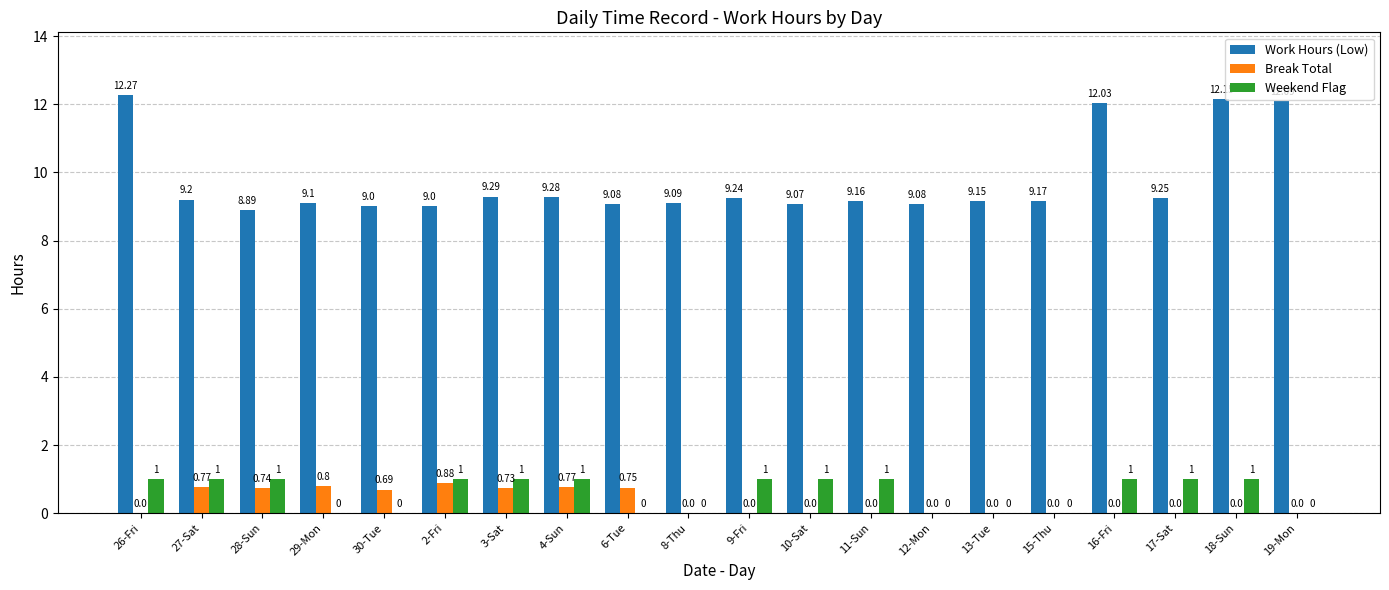

Which series changed the most between 26-Fri and 27-Sat?

Work Hours (Low)